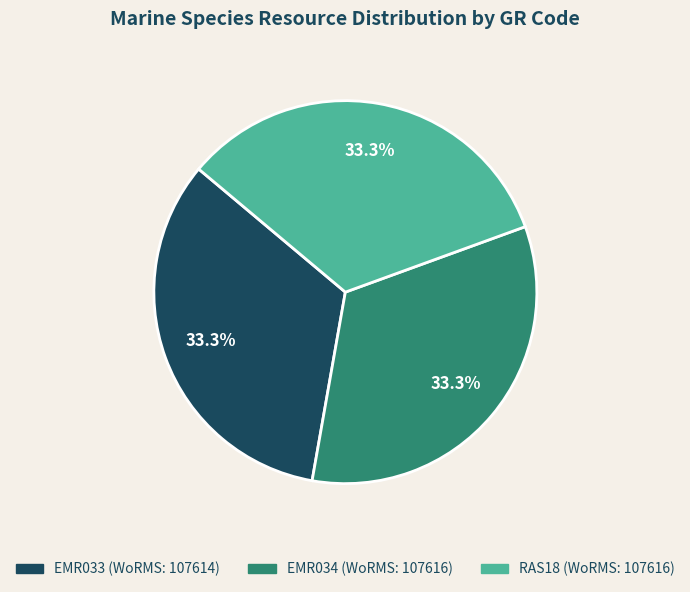

To the nearest percent, what portion does EMR033 represent?

33%